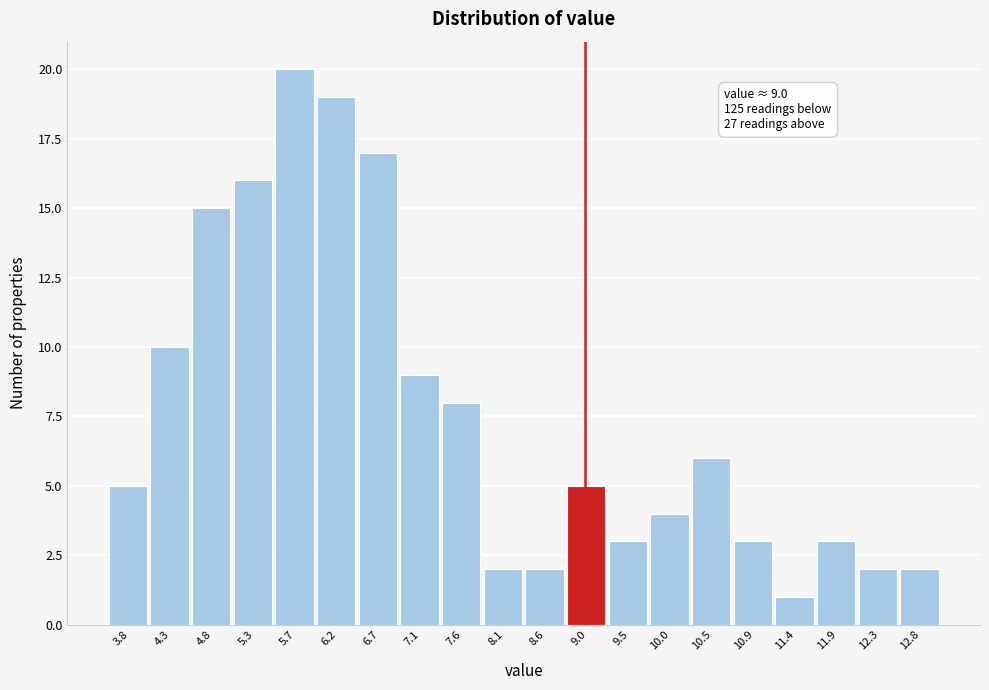

Which range on the x-axis has the tallest bar?

5.50 to 5.95